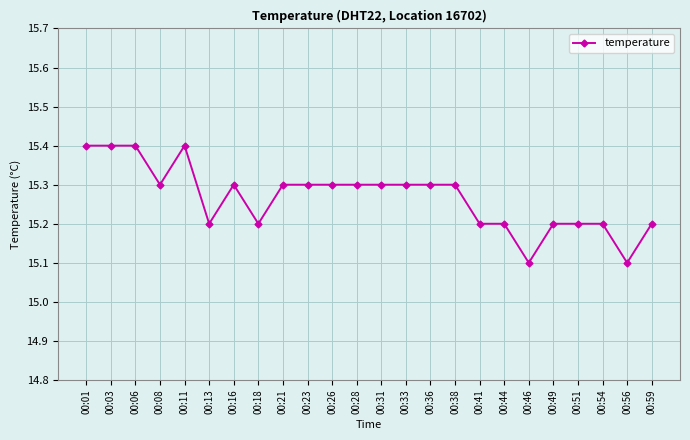

What is the difference between the maximum and second lowest values?

0.3